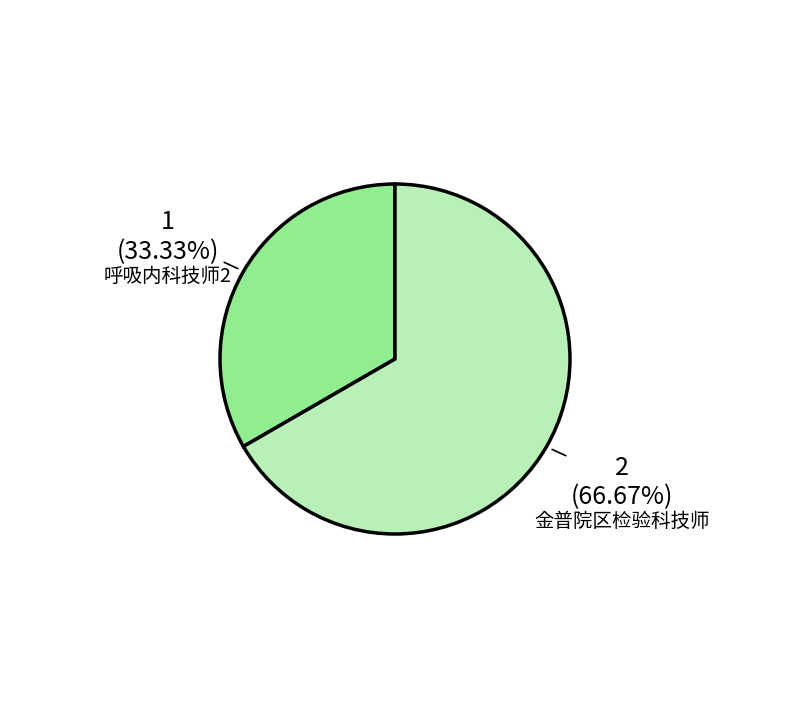

What percentage is the 呼吸内科技师2 slice, to the nearest percent?

33%